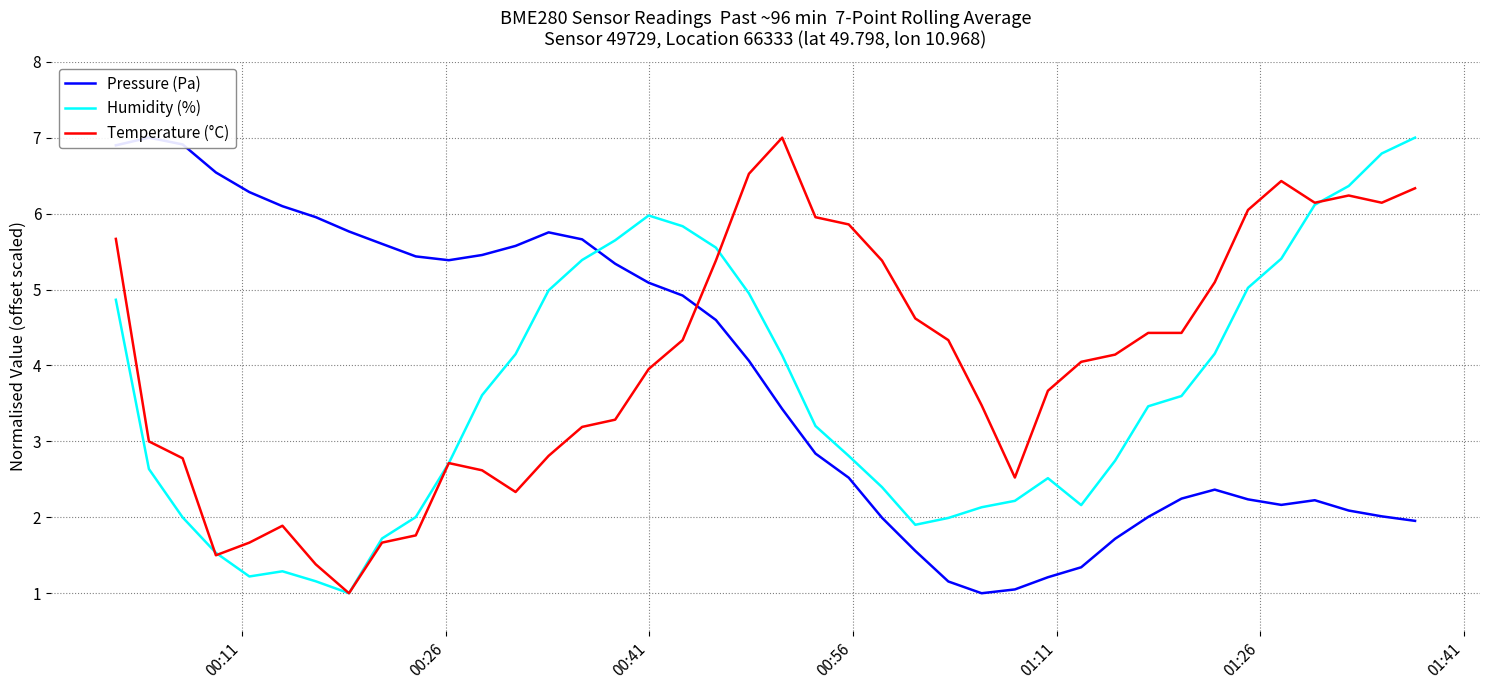

What is the maximum value for Humidity (%)?

7.0